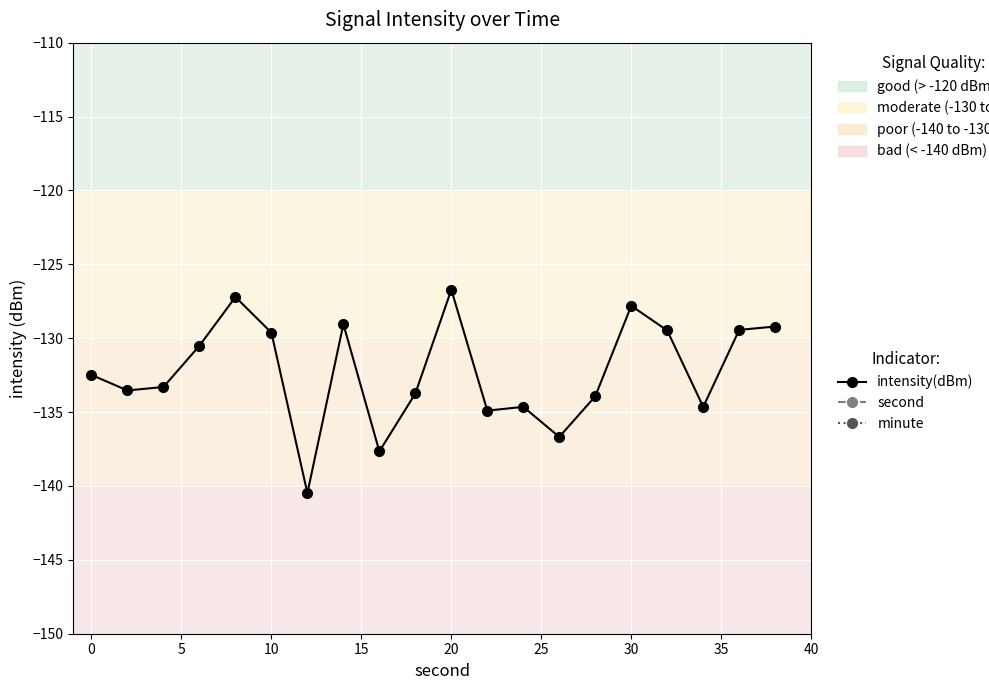

What is the difference between the maximum and minimum values in the second series?

38.0